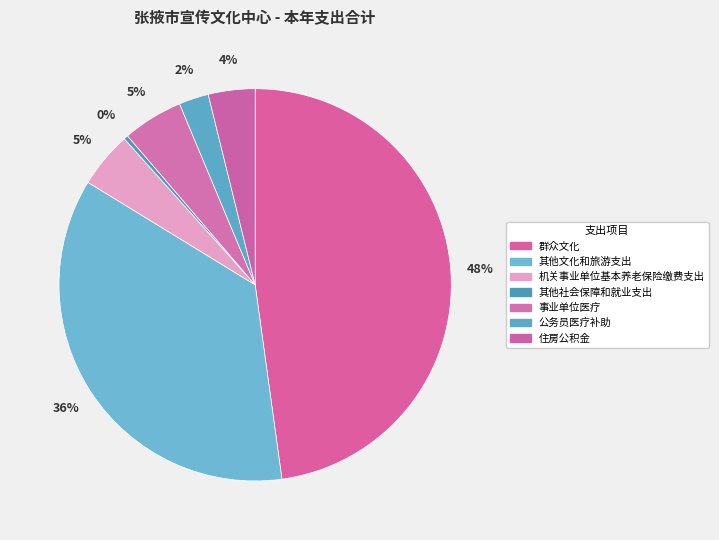

To the nearest percent, what is the difference between the 群众文化 and 事业单位医疗 slice percentages?

43%